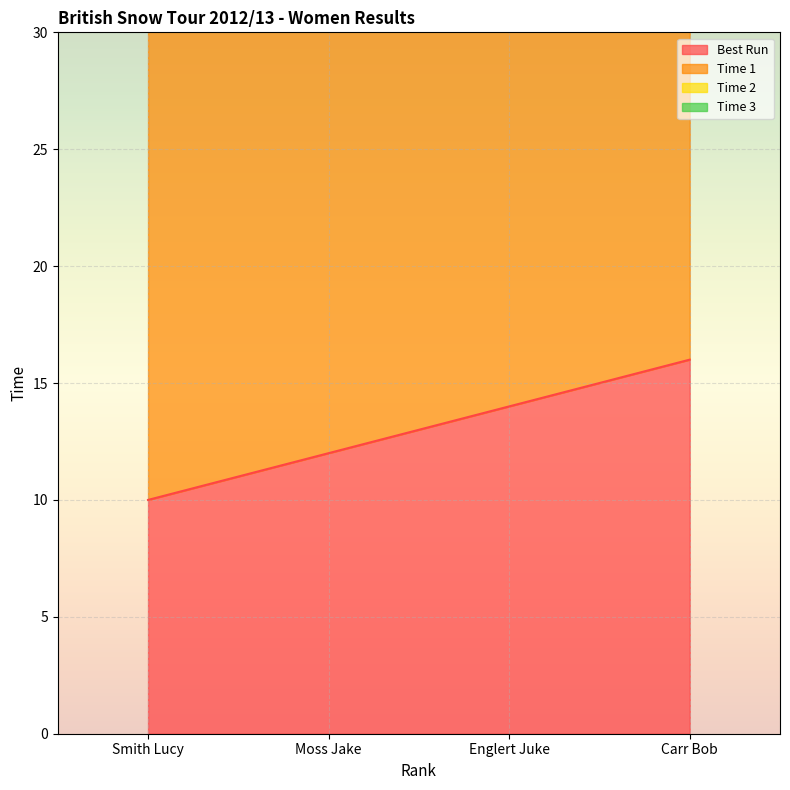

What is the value of the Best Run point at the 3rd from the left?

14